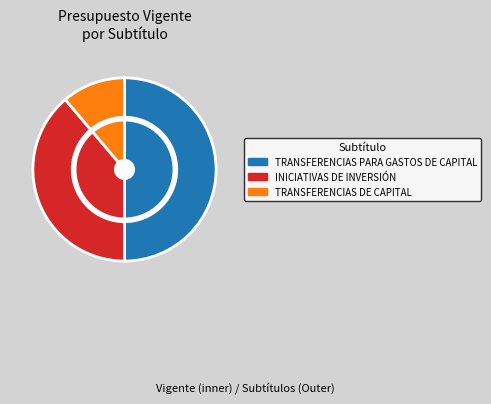

What is the total percentage of TRANSFERENCIAS PARA GASTOS DE CAPITAL and INICIATIVAS DE INVERSIÓN?

88.8%